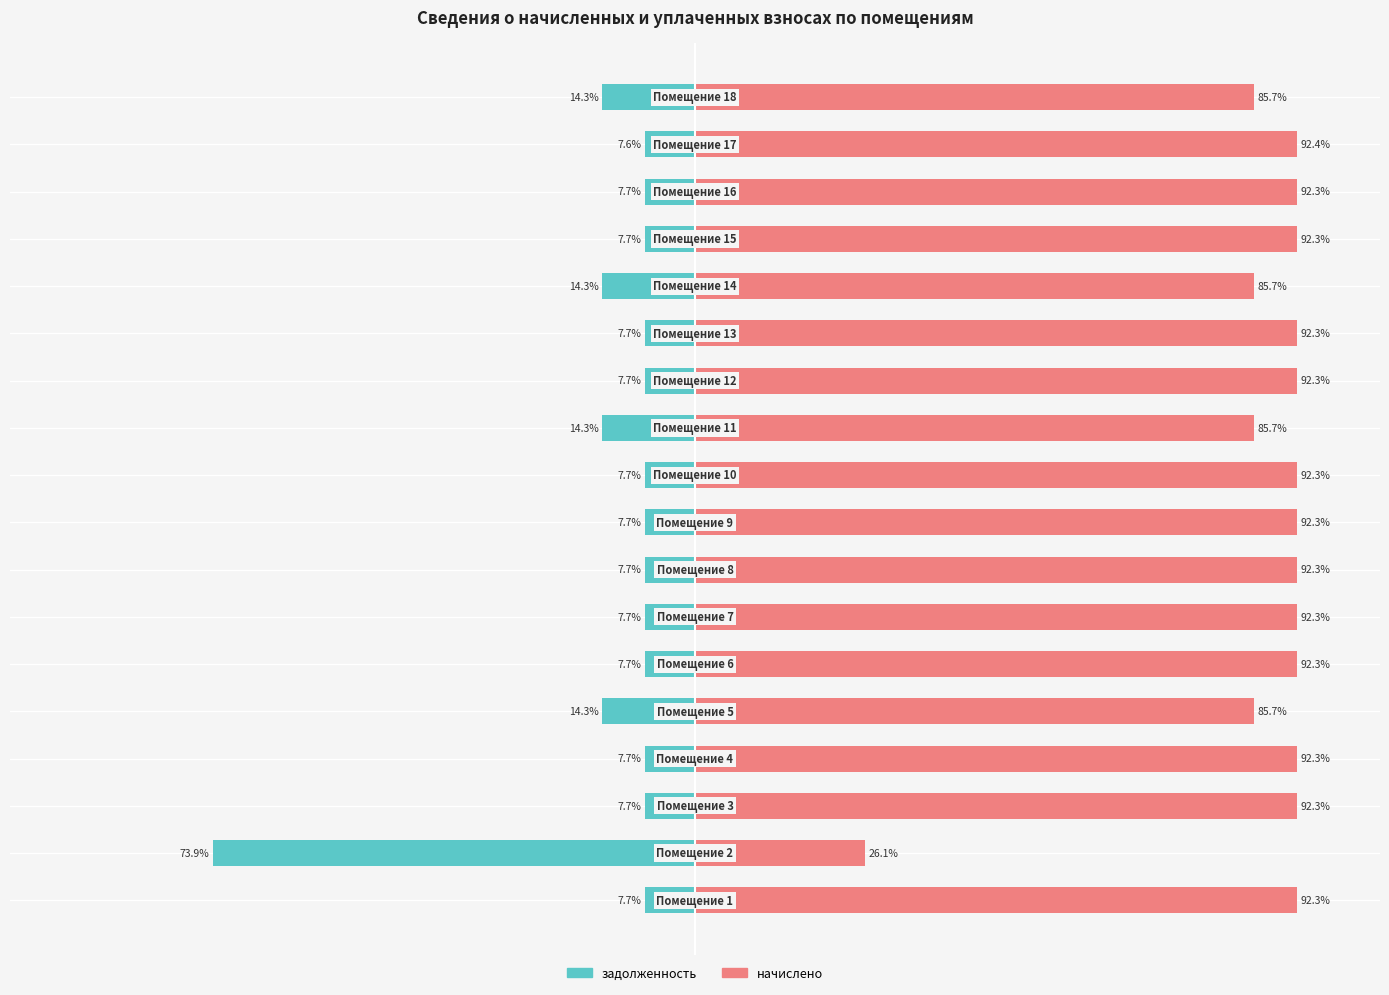

Rank the series by their maximum value, from lowest to highest.

задолженность, начислено